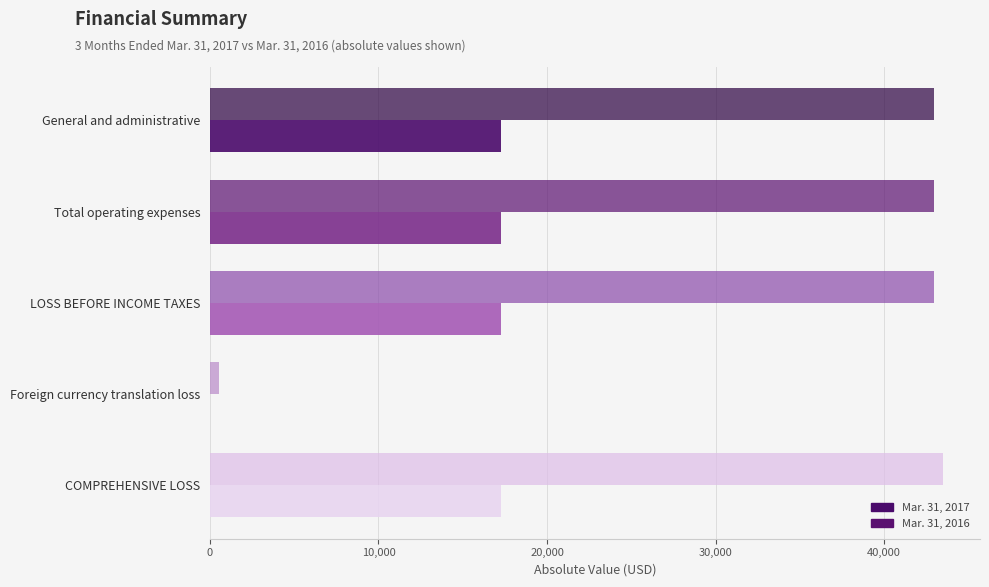

What is the greatest value displayed?

43520